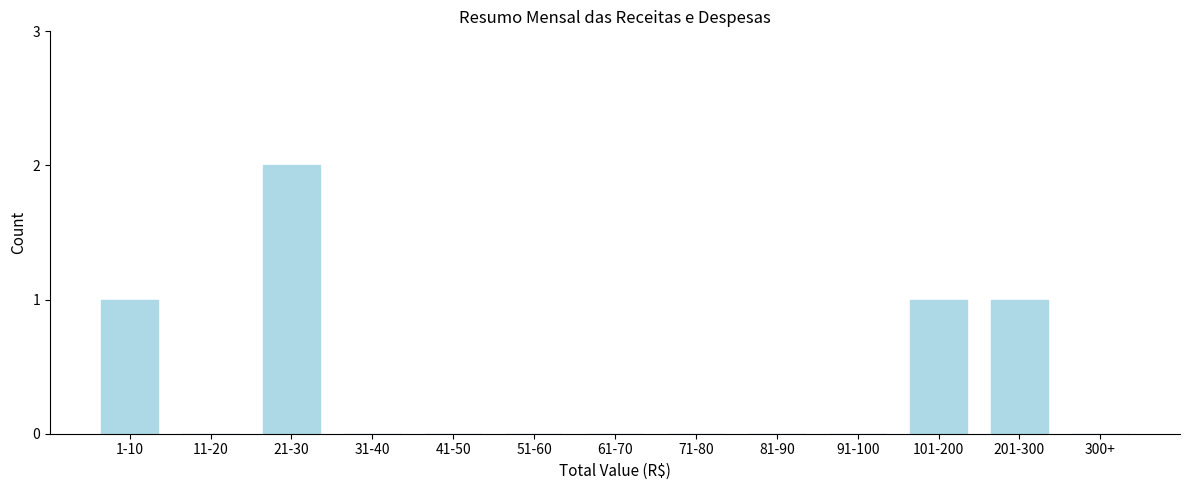

Reading left to right, transcribe all the data shown in this chart.

1-10=1	11-20=0	21-30=2	31-40=0	41-50=0	51-60=0	61-70=0	71-80=0	81-90=0	91-100=0	101-200=1	201-300=1	300+=0